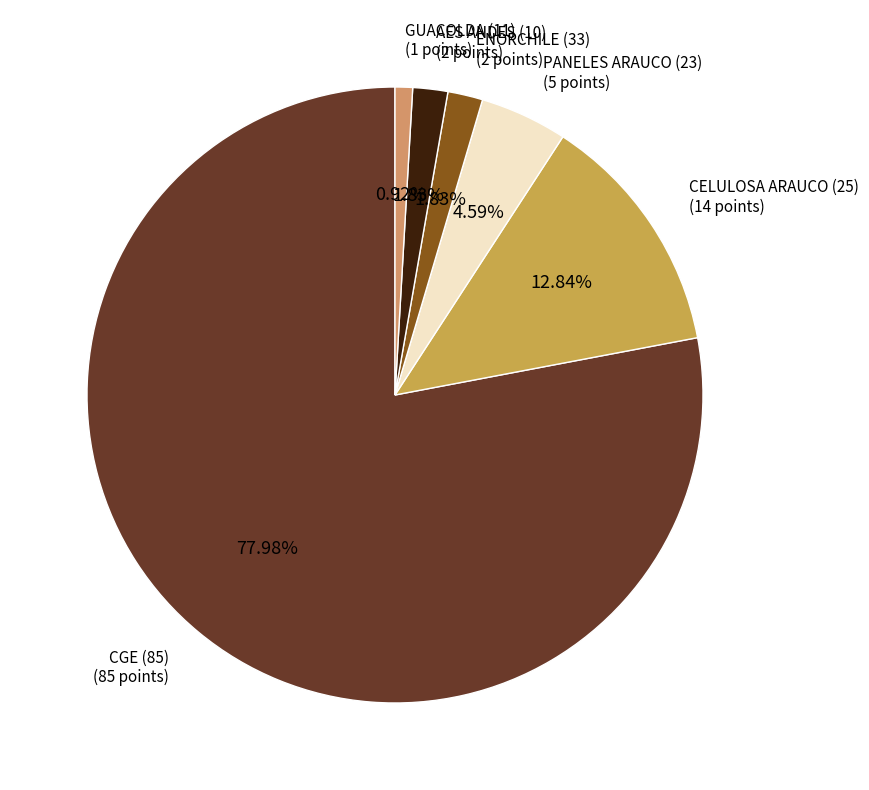

How many segments does this pie chart have?

6